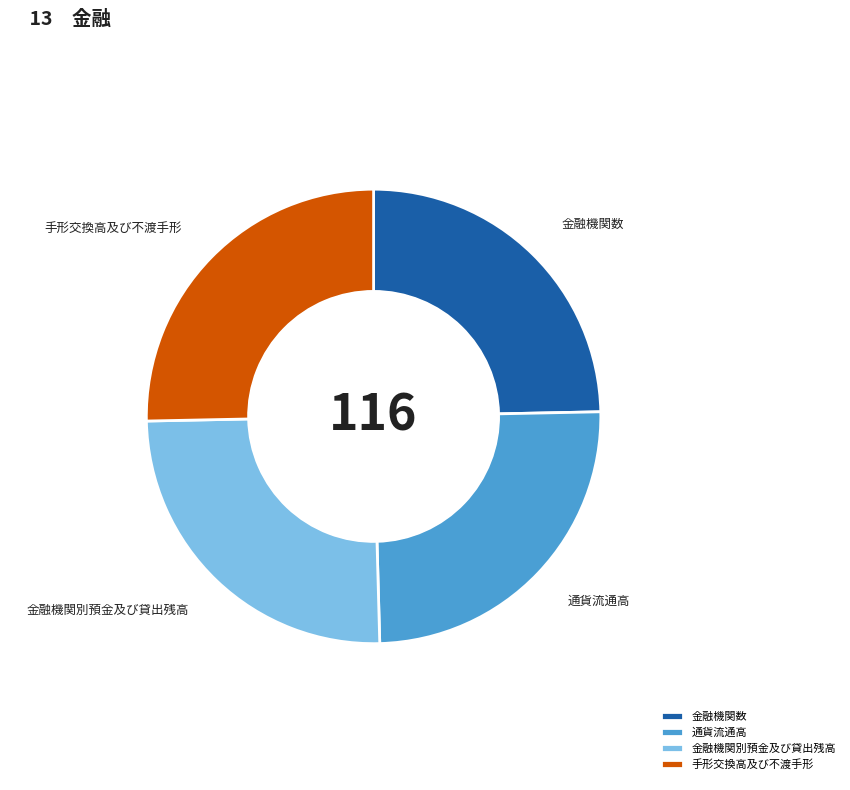

True or false: 通貨流通高 accounts for 25% of the total.

True